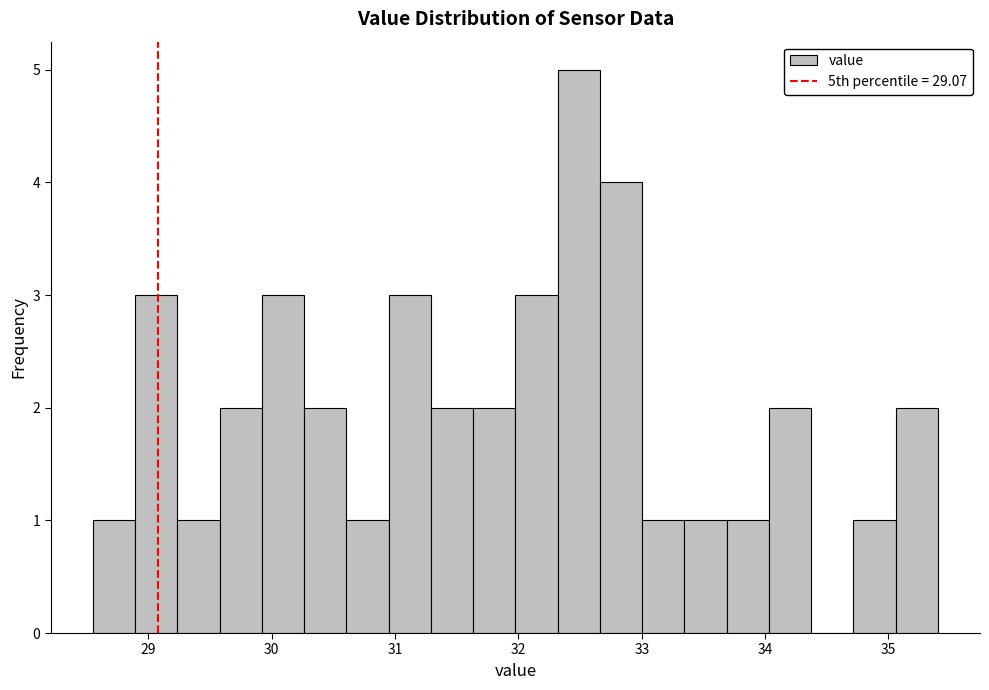

Read against the x-axis, roughly where is the centre of the tallest bar?

32.5